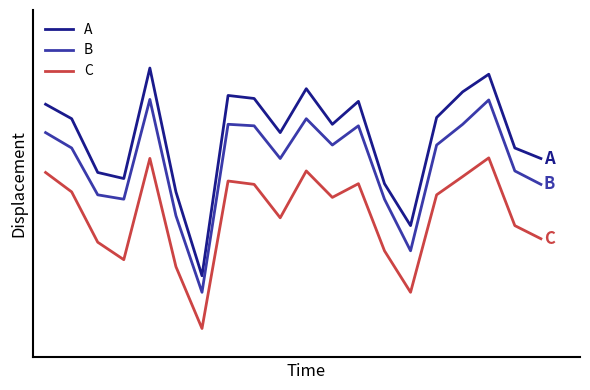

What are all the series names shown in the legend?

A, B, C